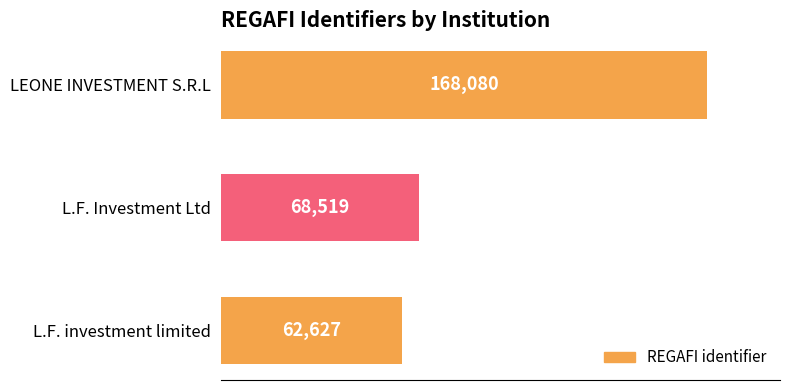

Approximately how many times larger is the value at L.F. Investment Ltd compared to LEONE INVESTMENT S.R.L?

0.4